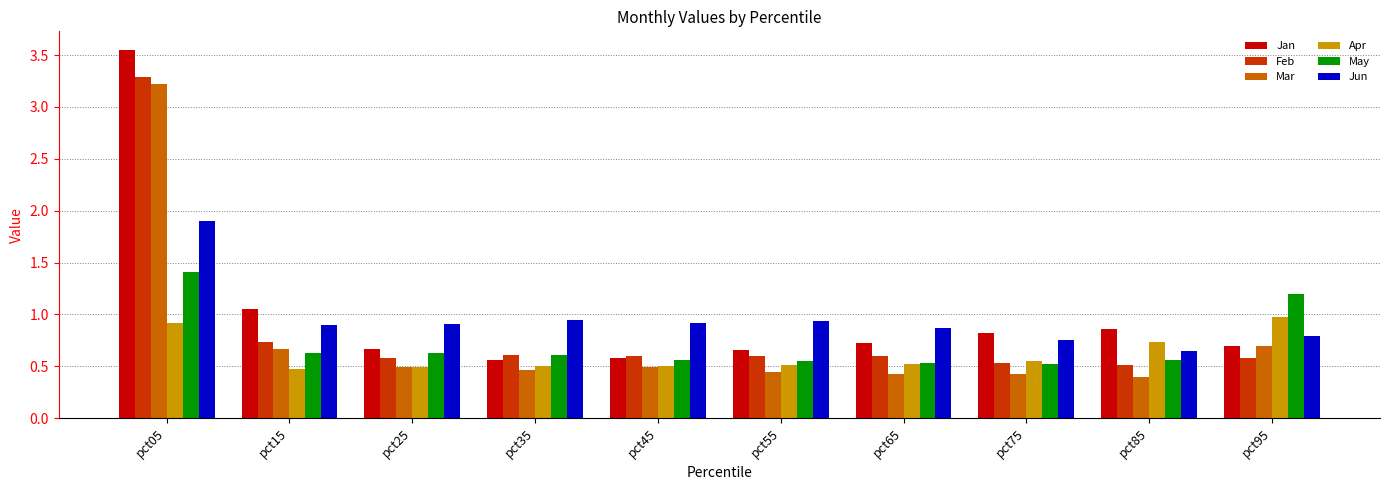

At which label does Jun reach its peak?

pct05